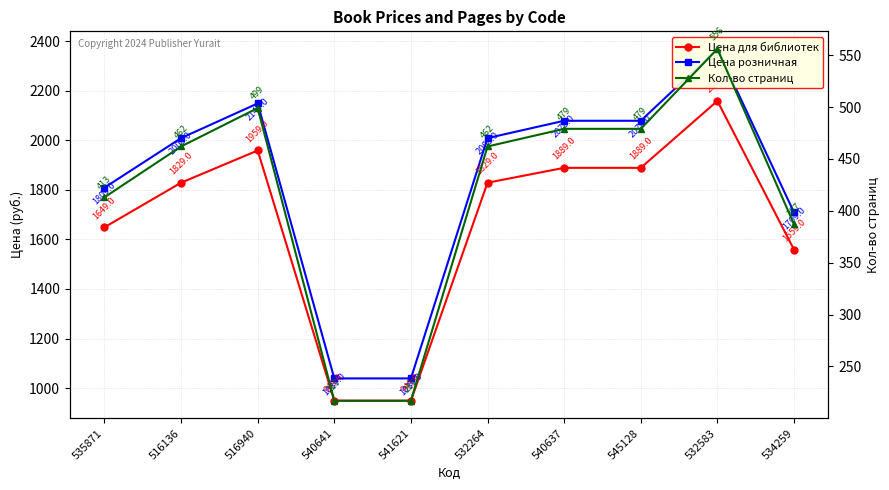

Rank the categories by Цена розничная value from lowest to highest.

540641, 541621, 534259, 535871, 516136, 532264, 540637, 545128, 516940, 532583